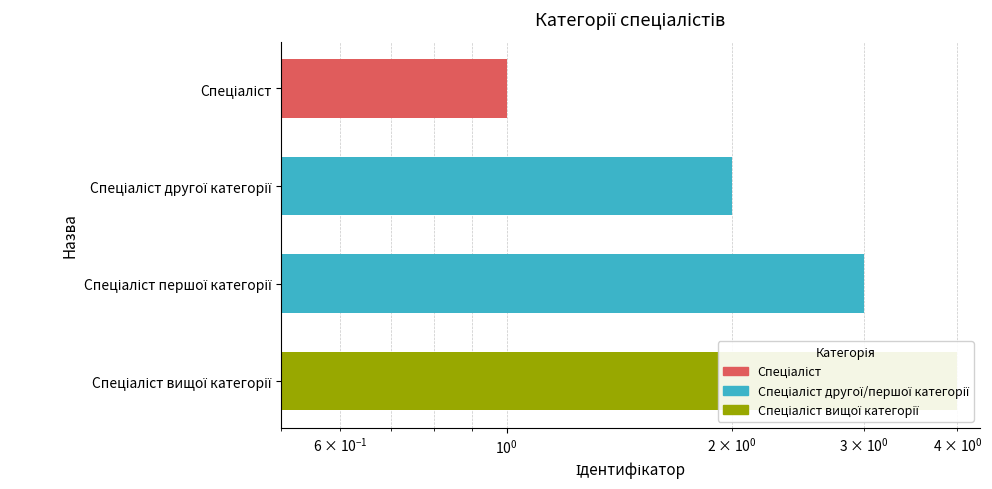

How many values exceed 3?

1